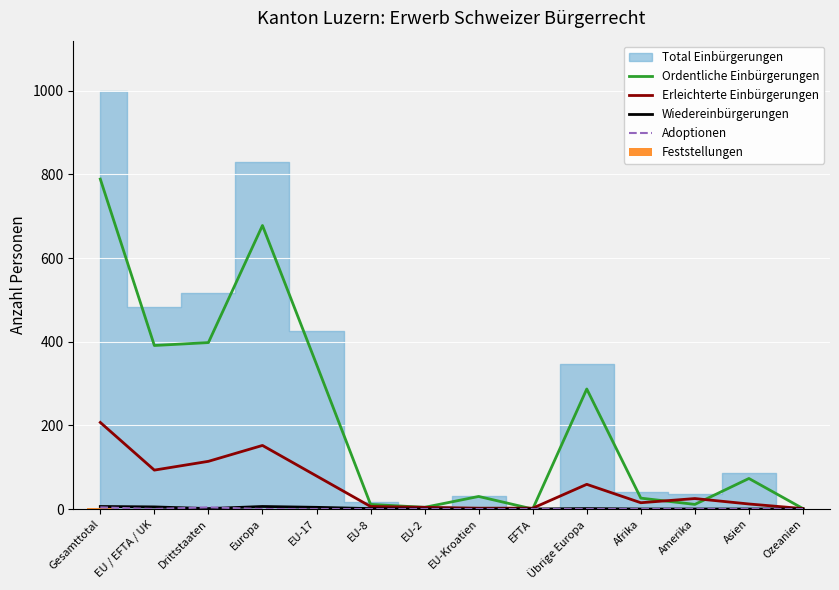

What is the label of the 3rd bar from the left?

Drittstaaten